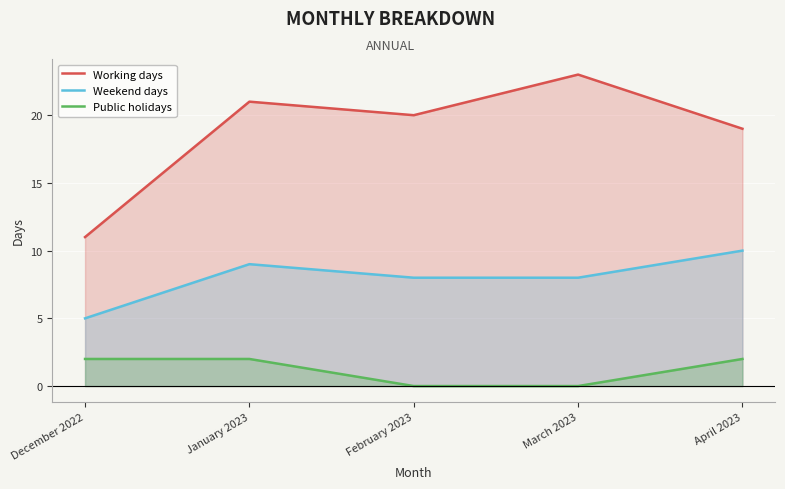

What is the difference between the maximum and minimum values in the Public holidays series?

2